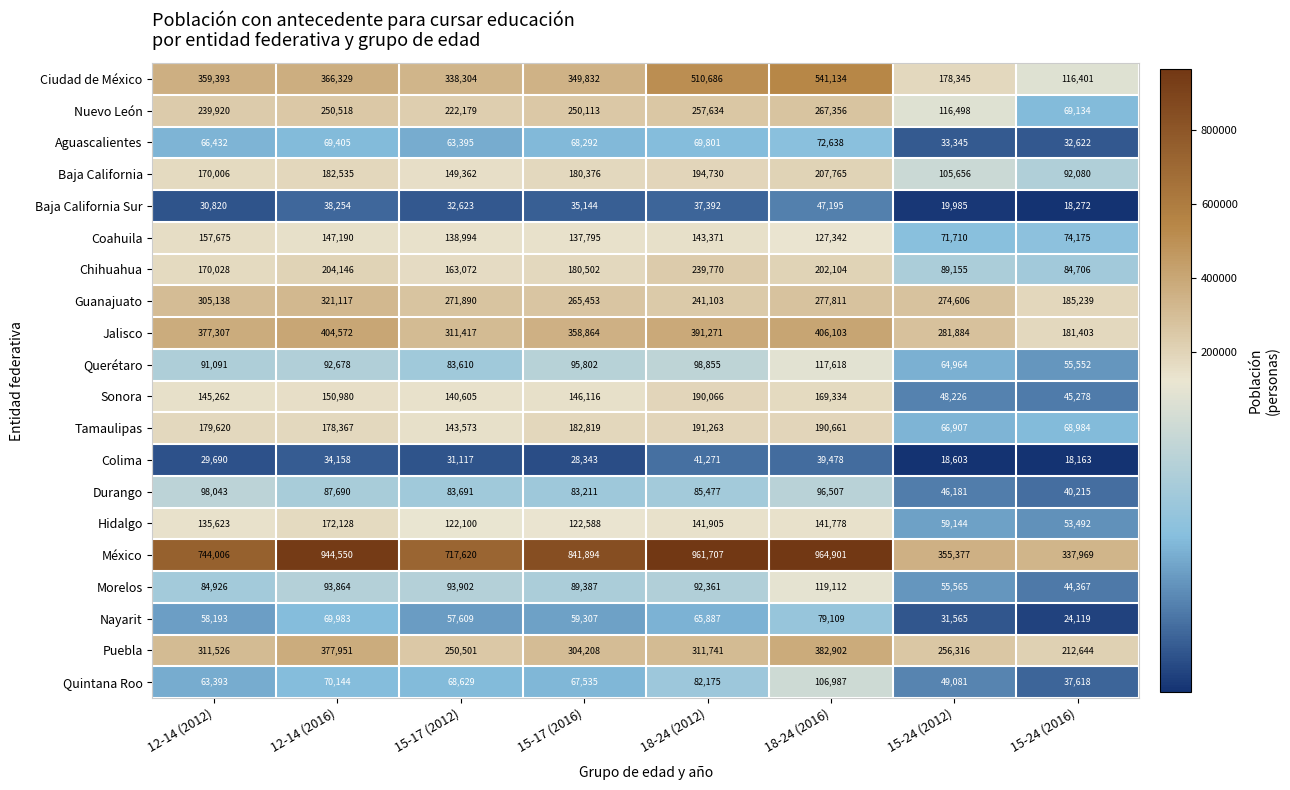

What is the sum of the Nayarit values at 15-17 (2016) and 18-24 (2012)?

125194